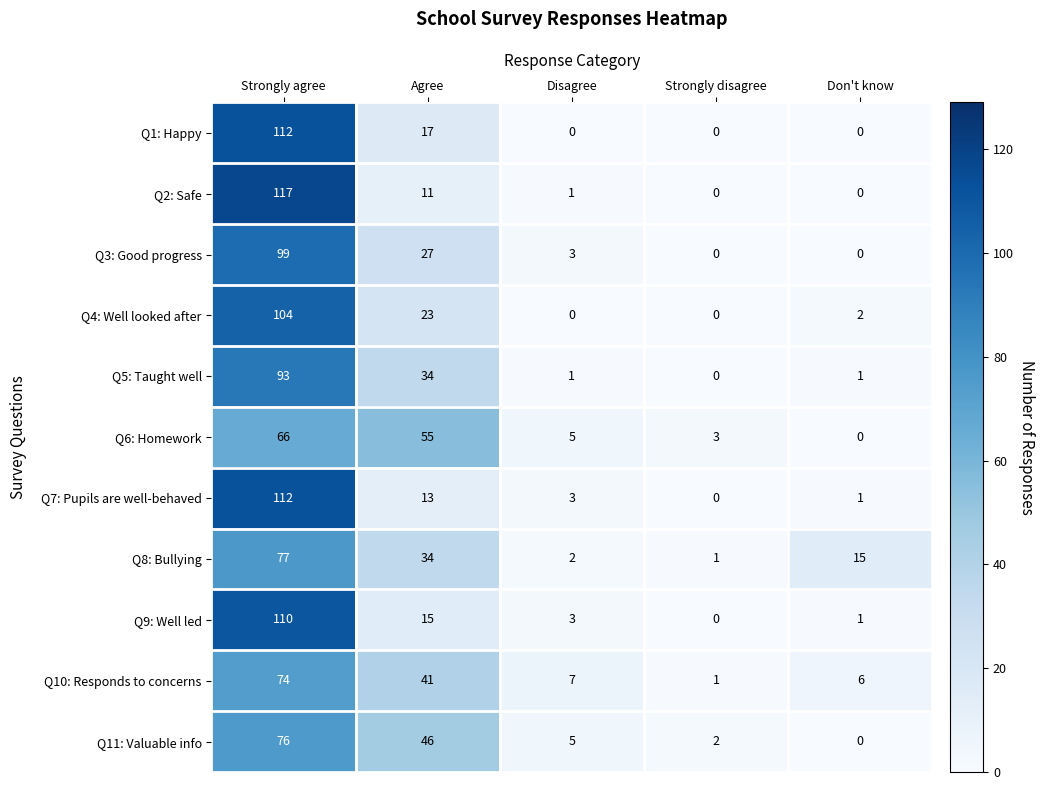

Between Agree and Strongly disagree, which series saw the biggest shift?

Q6: Homework